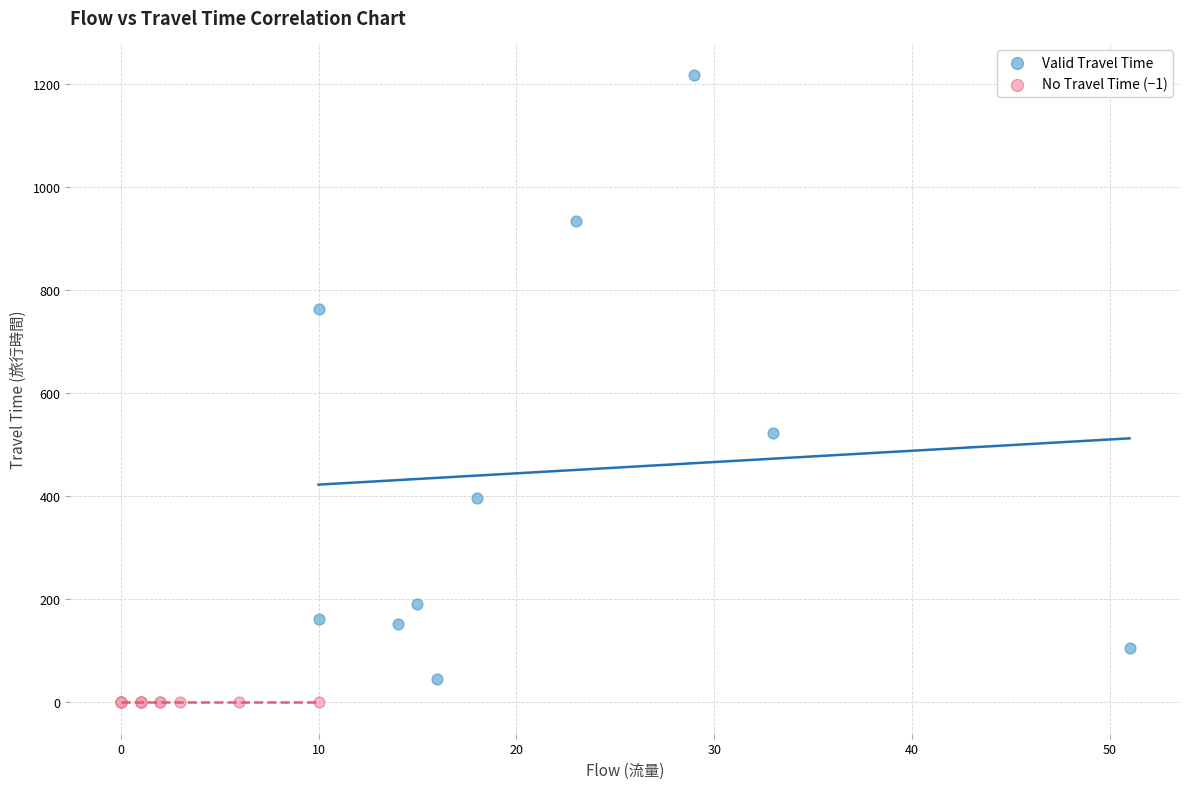

Which series reaches the minimum Y coordinate?

No Travel Time (−1)